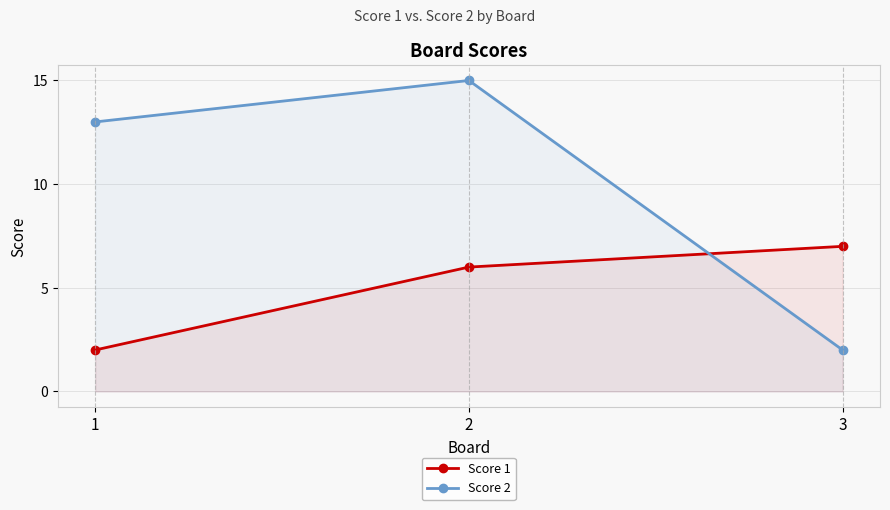

What is the difference between the highest and lowest values at 1?

11